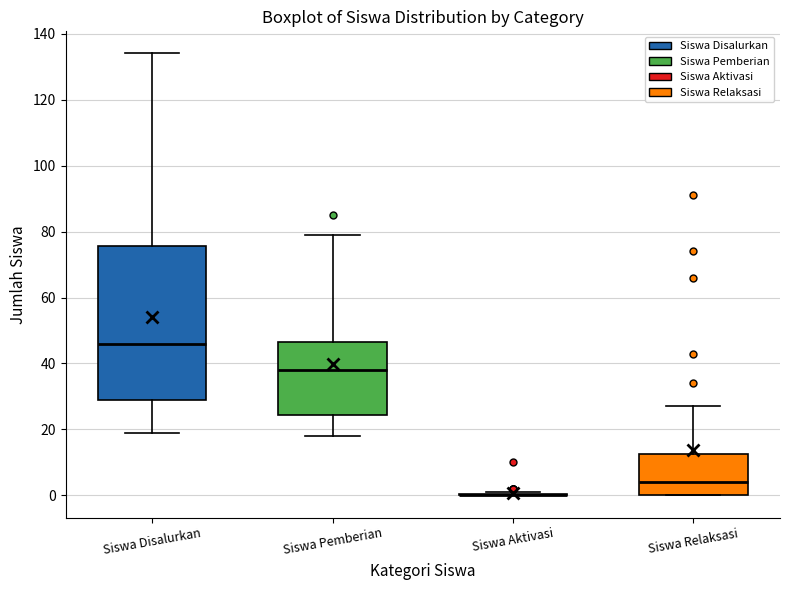

Comparing the boxes themselves (not the whiskers), which one is the tallest?

Siswa Disalurkan